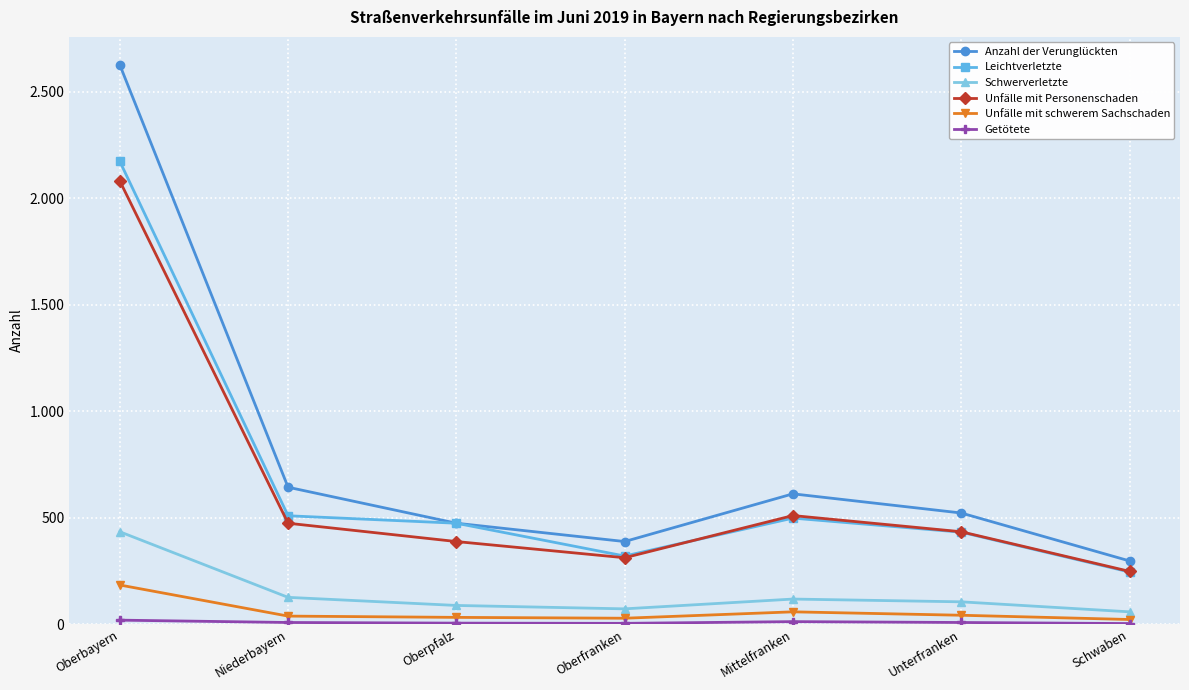

What is the sum of all Leichtverletzte values?

4651